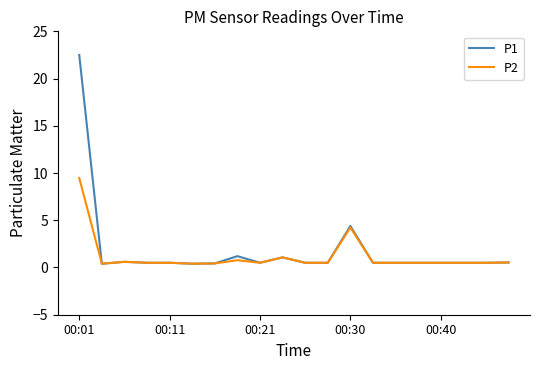

What is the minimum value for P2?

0.4